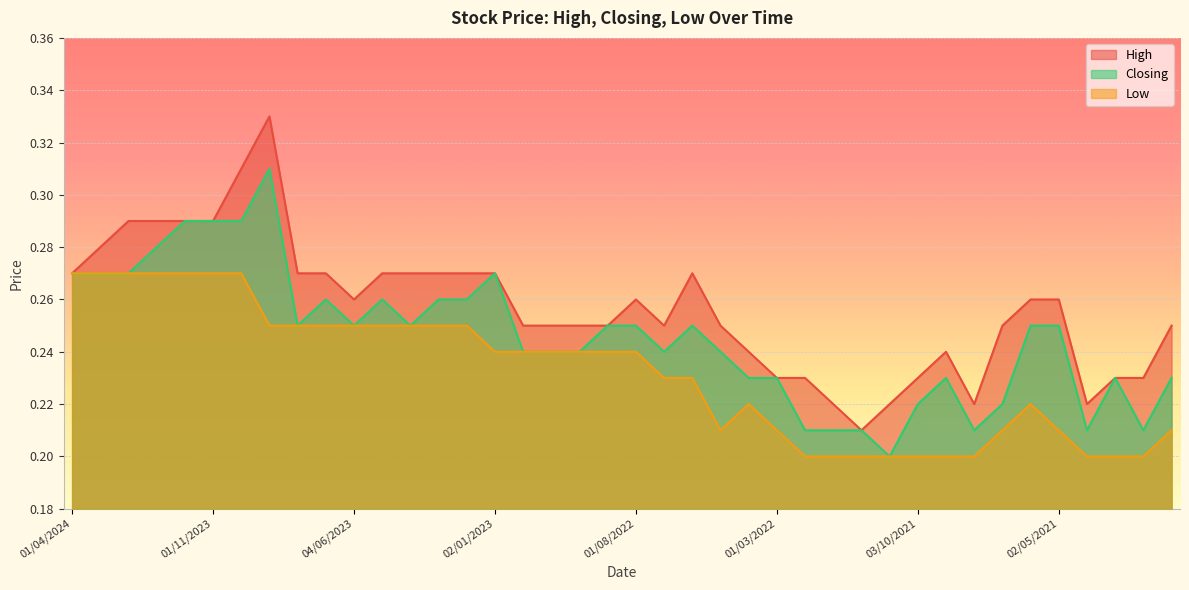

Which has a higher value, 02/10/2022 or 02/04/2023?

02/04/2023